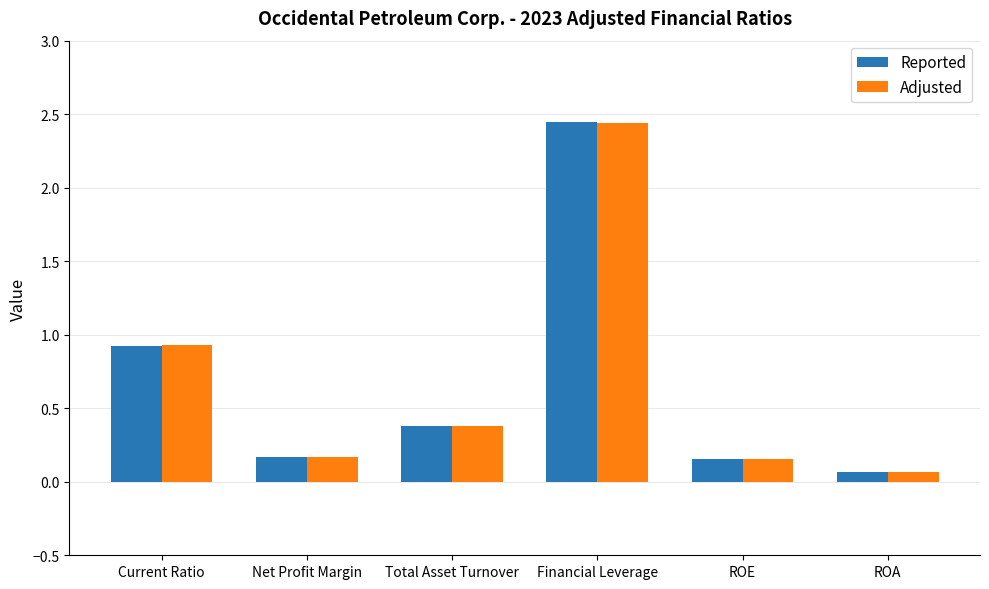

At which category is the sum across all series the highest?

Financial Leverage